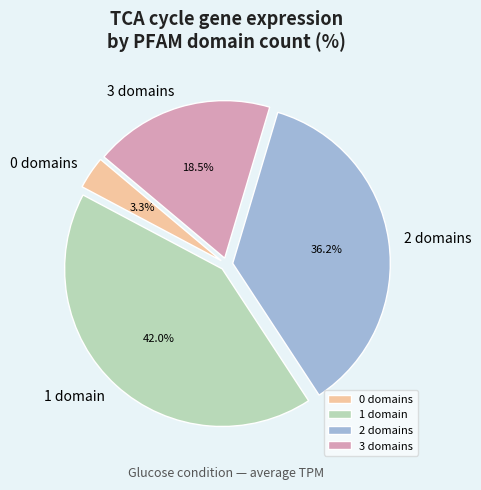

What is the total percentage of 3 domains and 2 domains?

54.7%